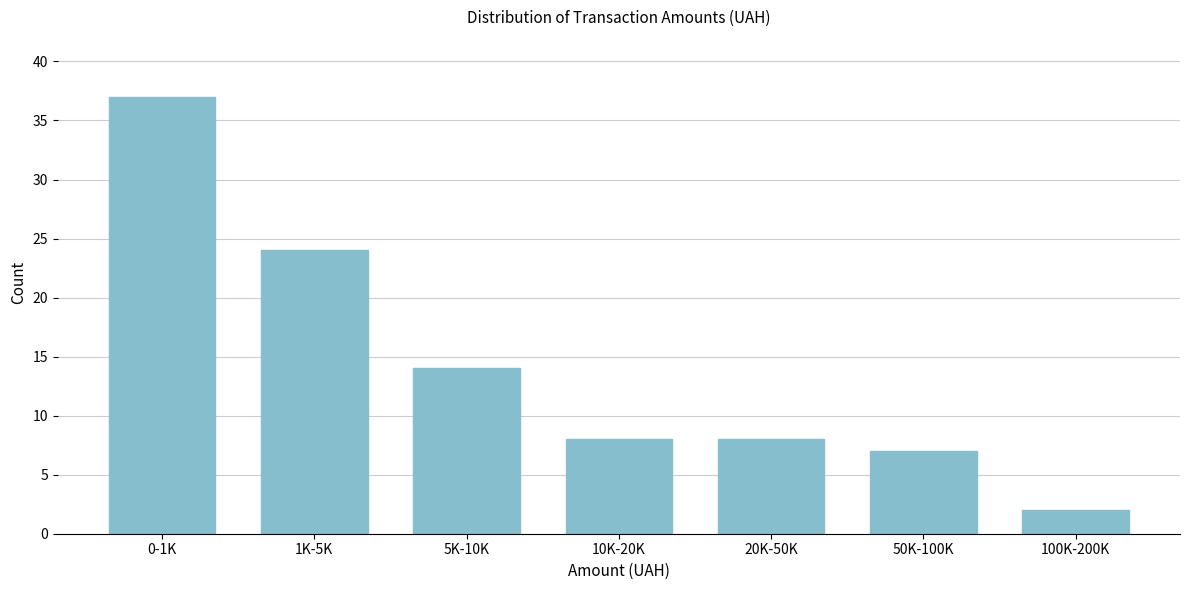

Reading left to right, extract all data points from this chart.

0-1K=37	1K-5K=24	5K-10K=14	10K-20K=8	20K-50K=8	50K-100K=7	100K-200K=2